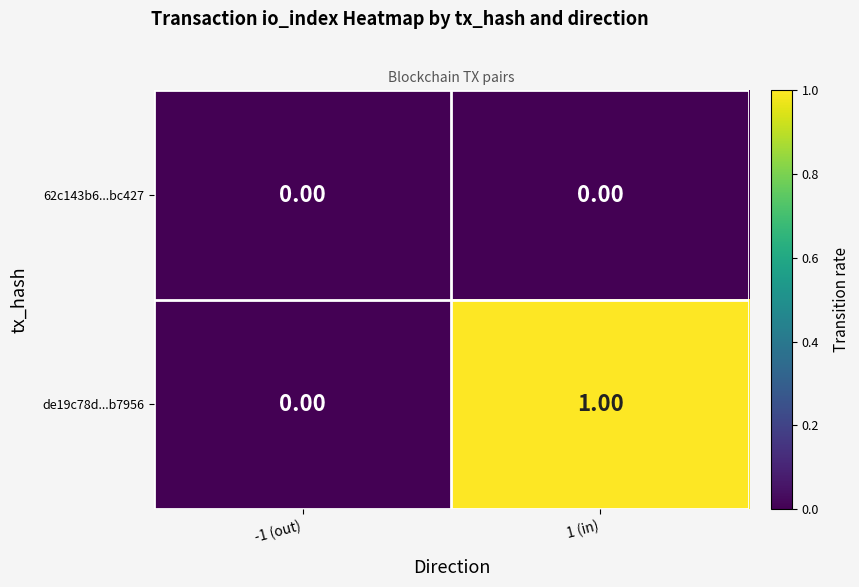

List the labels in order of de19c78d...b7956 value, largest first.

1 (in), -1 (out)